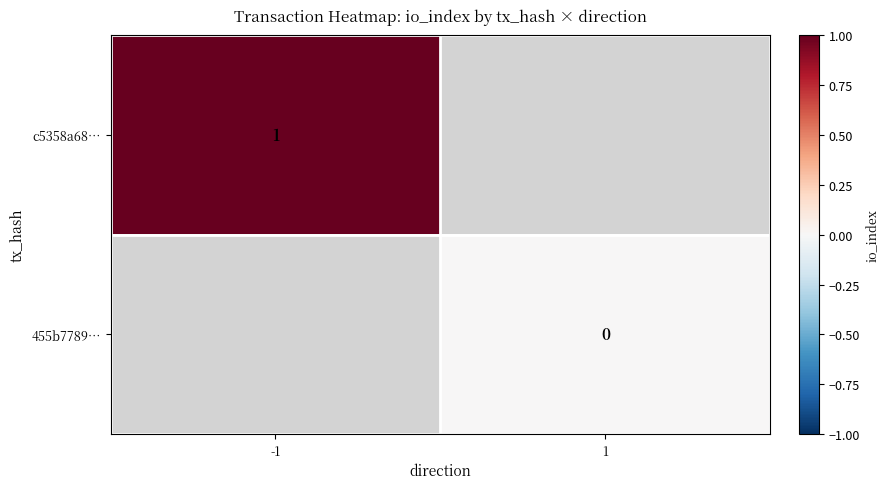

List the series in order of their peak value, highest first.

c5358a68…, 455b7789…